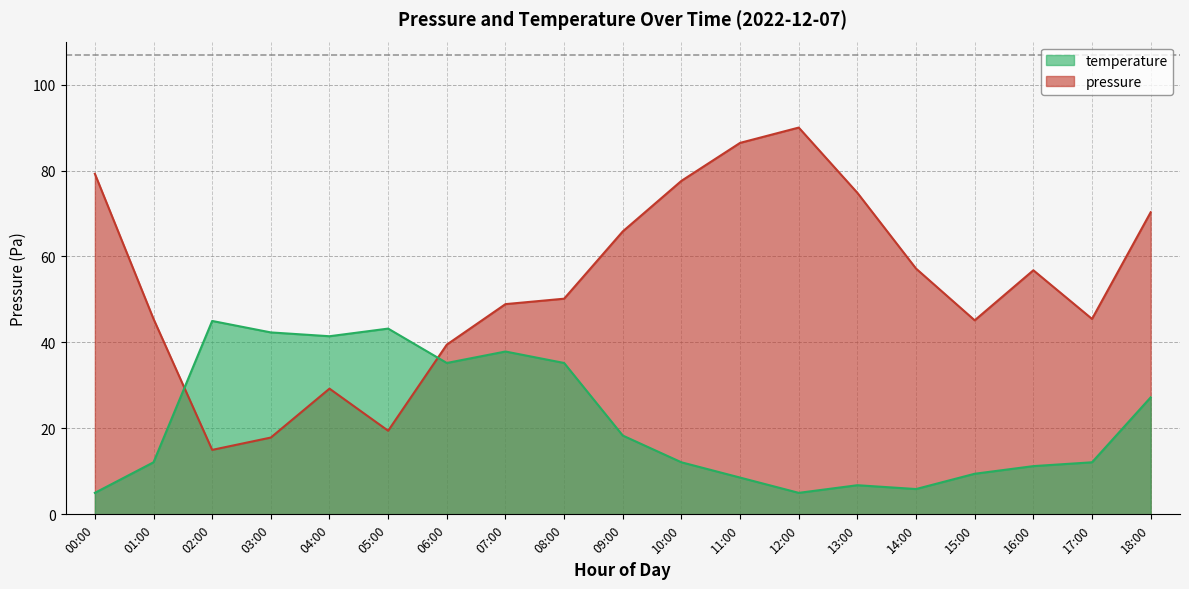

How many lines are shown in the chart?

2